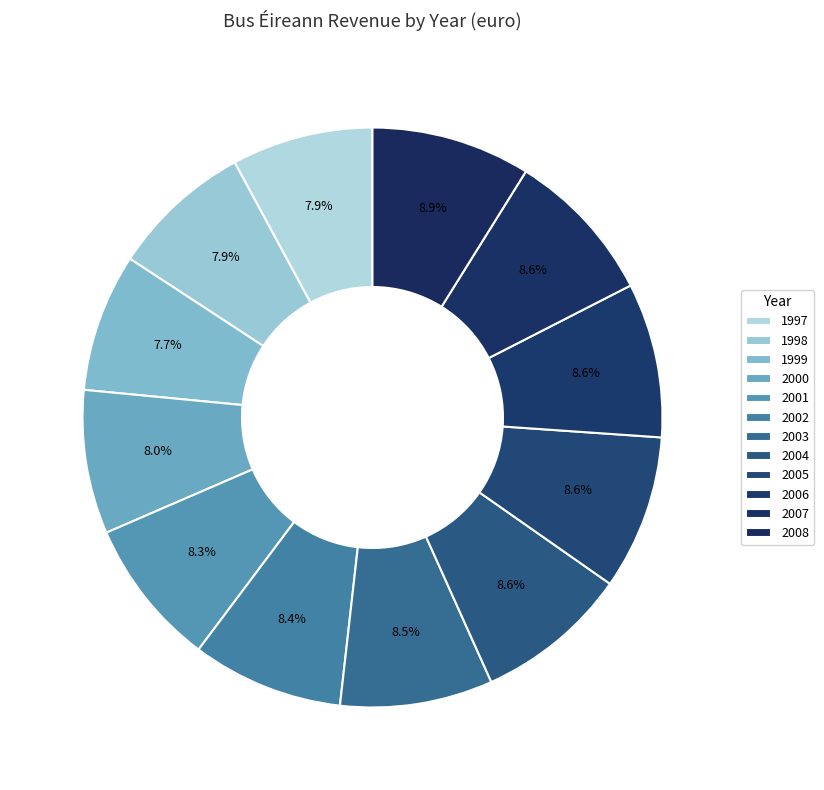

How many segments does this pie chart have?

12